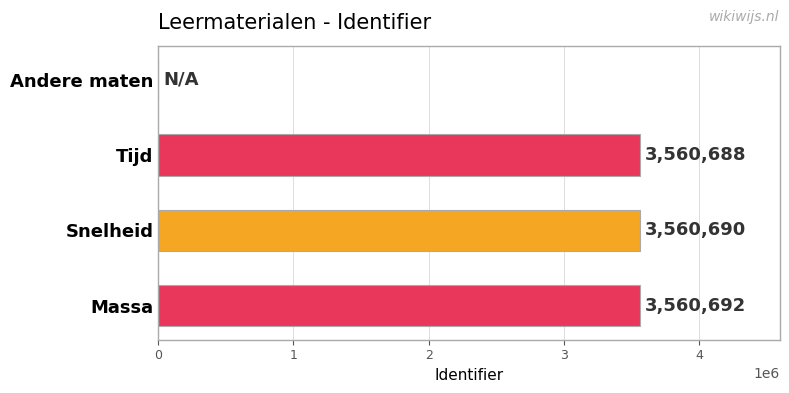

True or false: the data shows 1235939 at Snelheid.

False